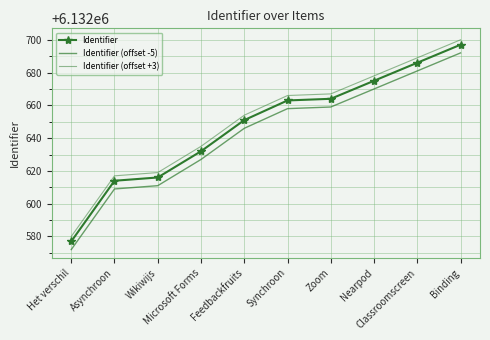

At which label is Identifier (offset -5) closest to 6132632?

Microsoft Forms